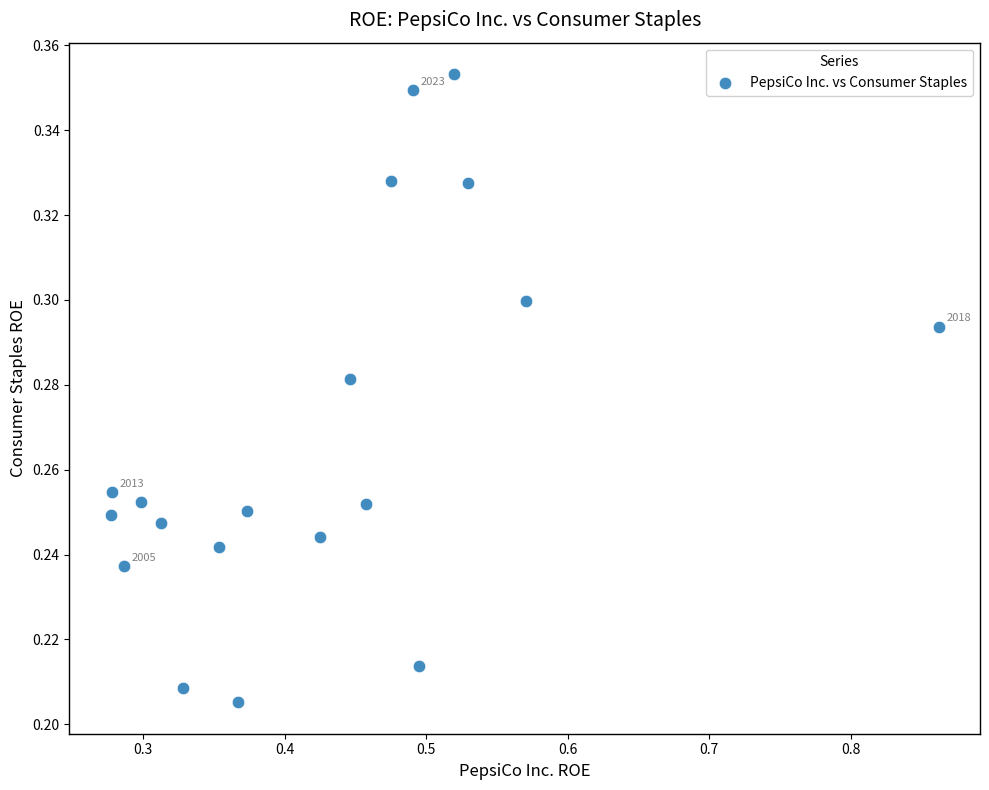

What is the range of X values (max minus min)?

0.6